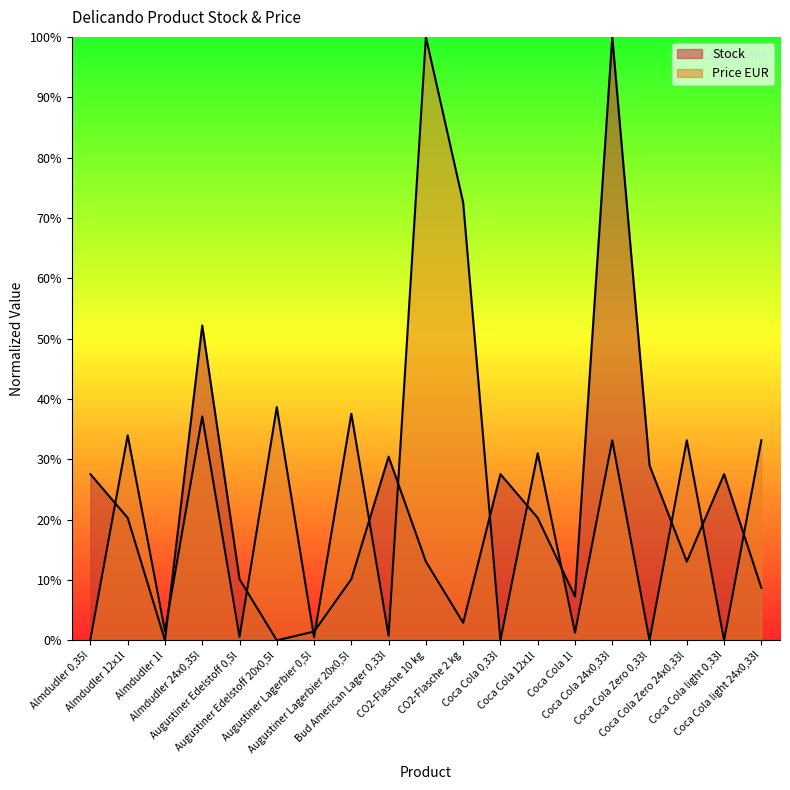

After their last crossing, which series has the higher values: Stock or Price EUR?

Price EUR